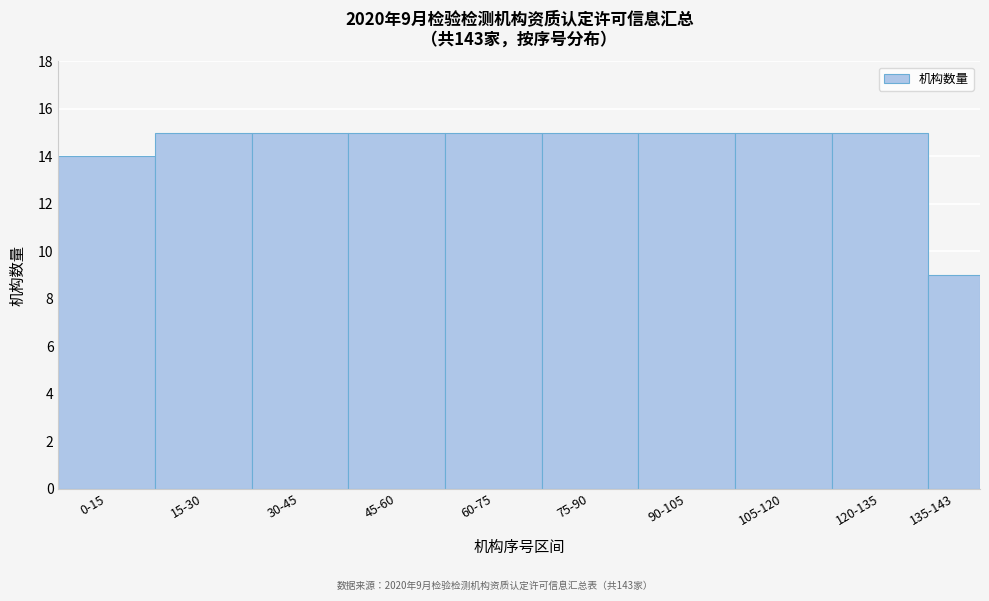

Reading left to right, what are all the values shown in this chart?

14	15	15	15	15	15	15	15	15	9